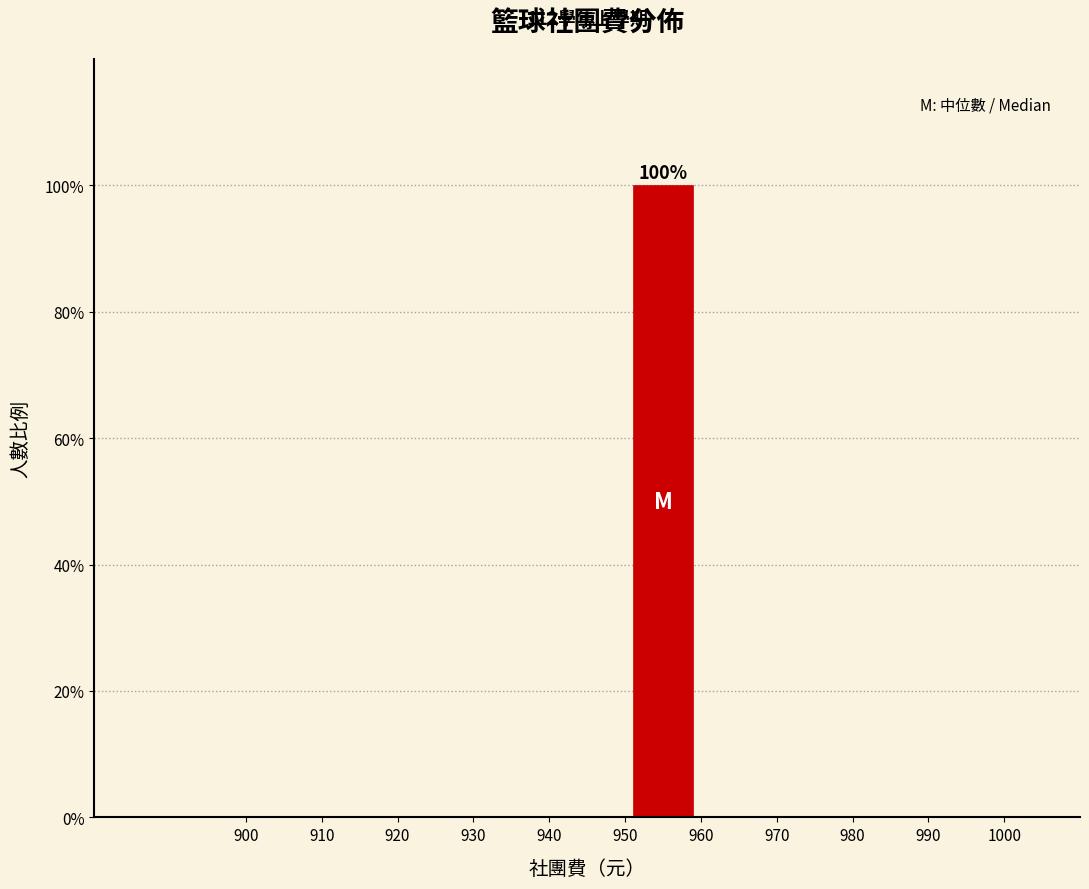

Which range on the x-axis has the tallest bar?

950 to 960